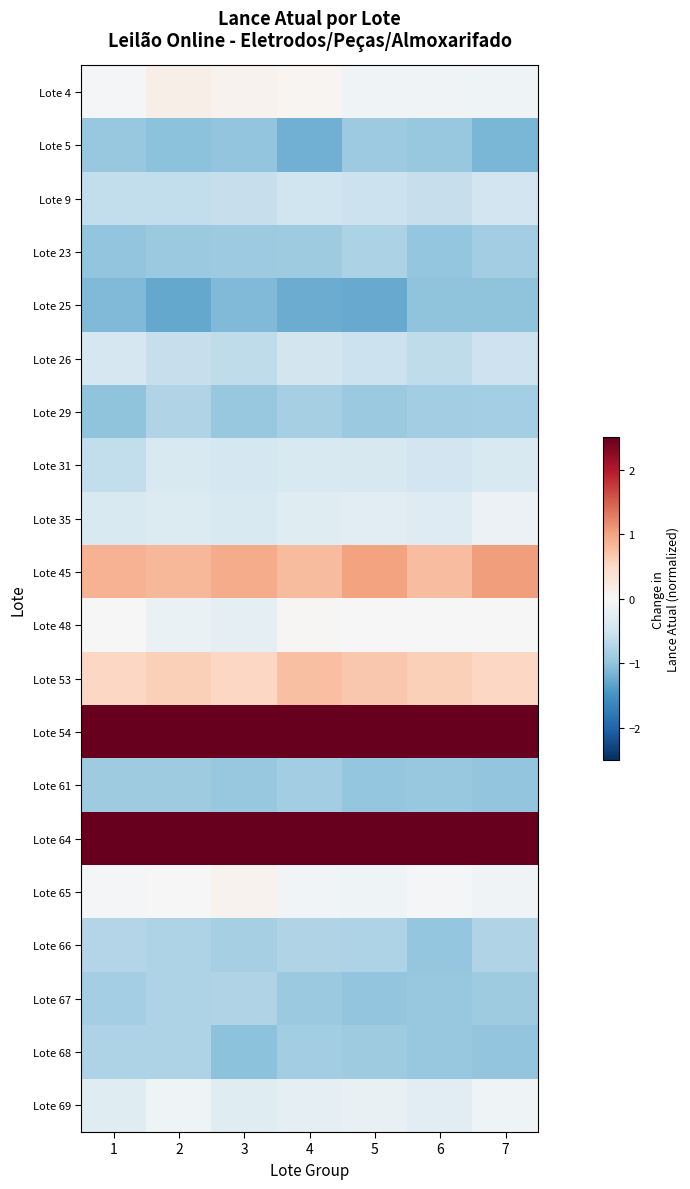

How many distinct data groups are displayed?

20